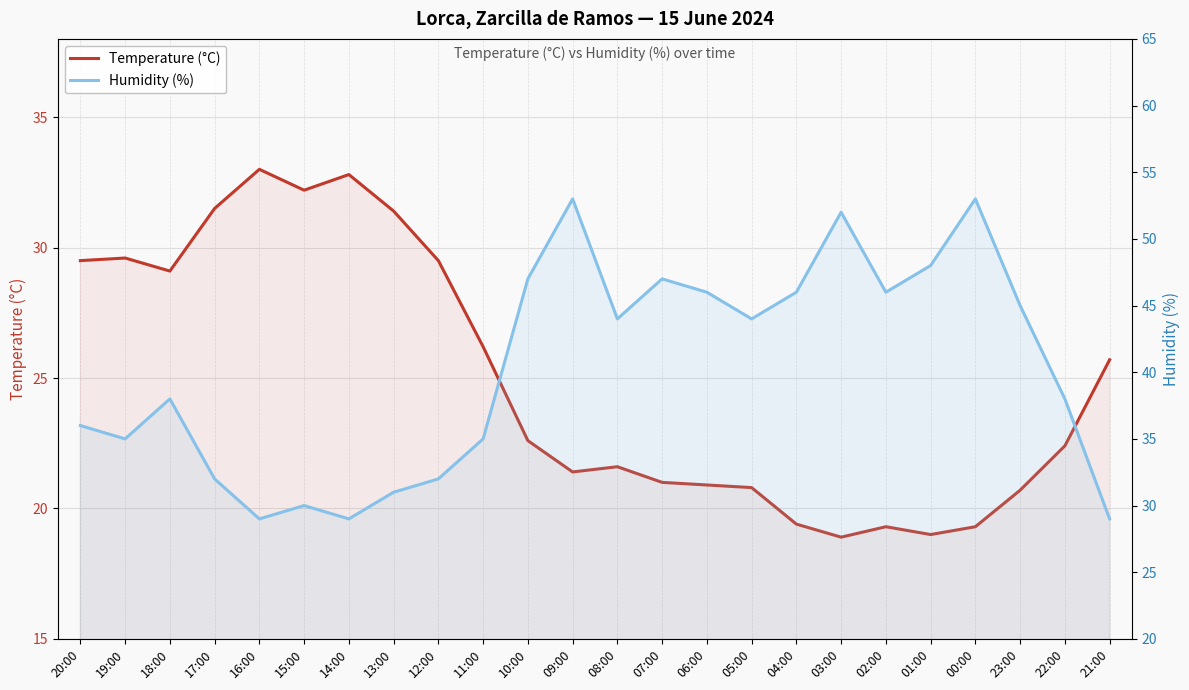

Where is the first local minimum for Temperature (°C)?

18:00